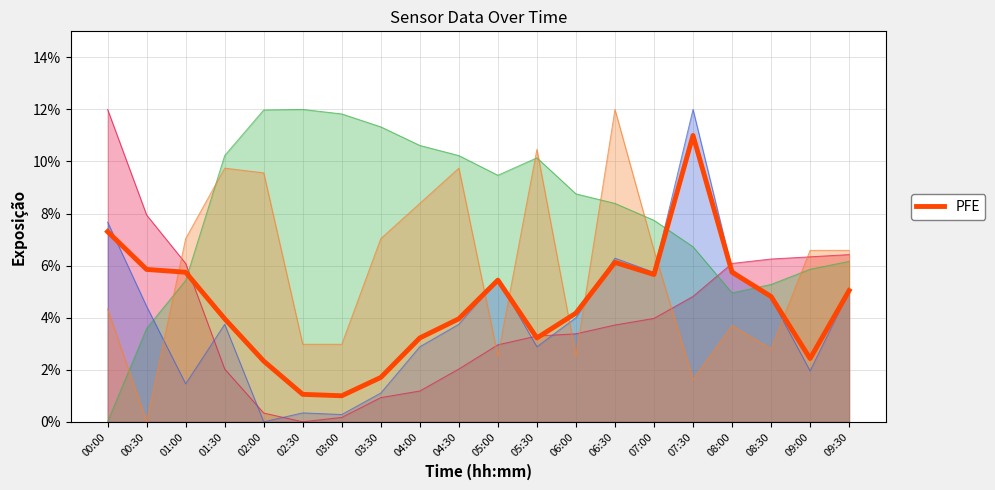

Reading left to right, what are all the values shown in this chart?

0.1	0.1	0.1	0.0	0.0	0.0	0.0	0.0	0.0	0.0	0.1	0.0	0.0	0.1	0.1	0.1	0.1	0.0	0.0	0.1